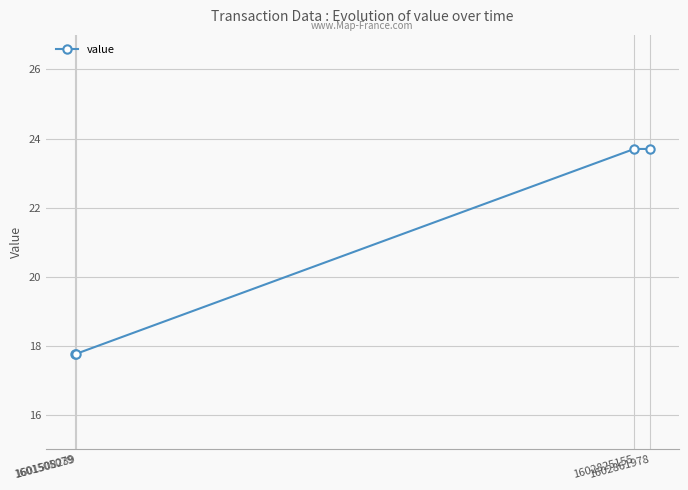

How many lines are shown in the chart?

1